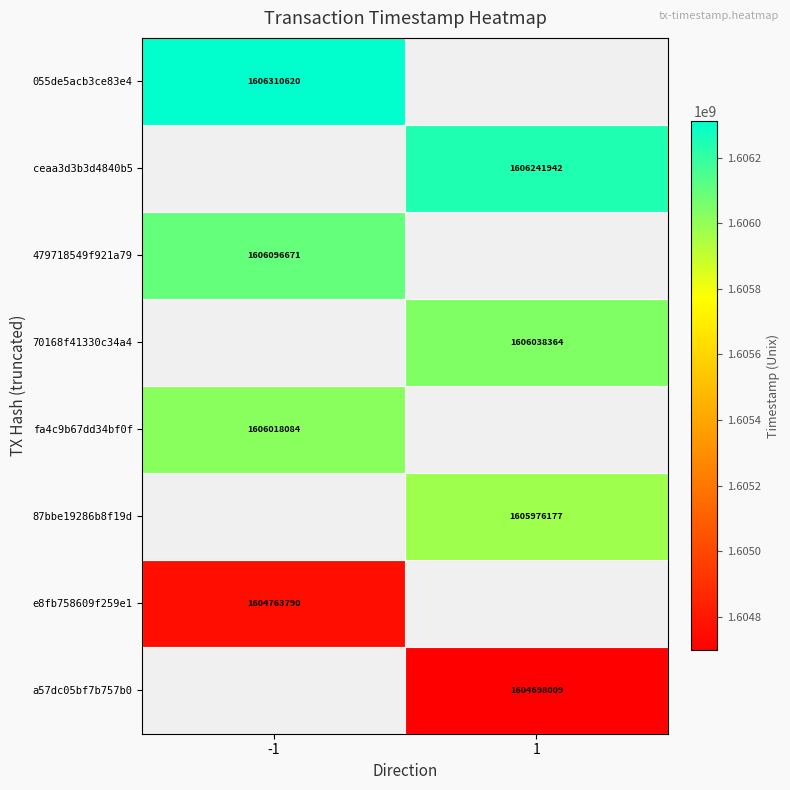

The value of 479718549f921a79 at -1 is 648670667. True or false?

False